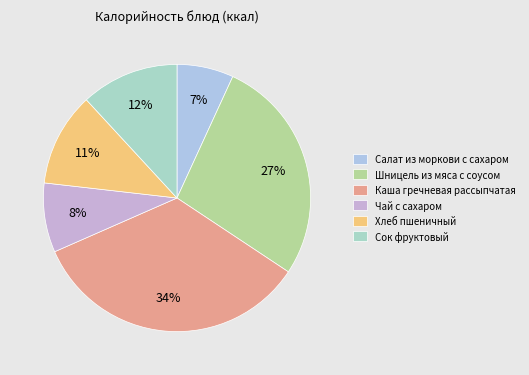

How many segments does this pie chart have?

6